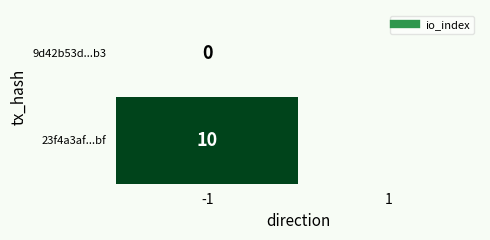

At -1, list the series in order from smallest to largest.

9d42b53d...b3, 23f4a3af...bf